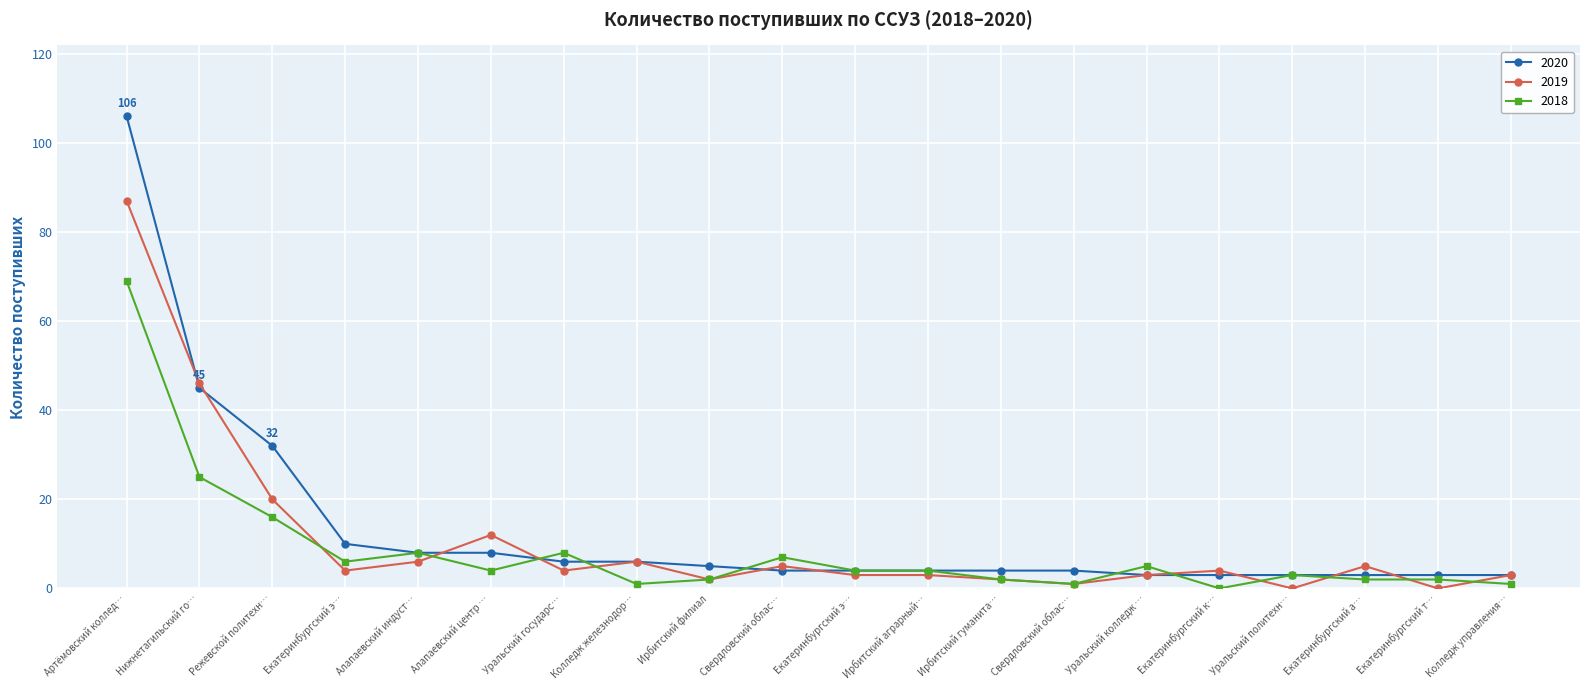

How many lines are shown in the chart?

3